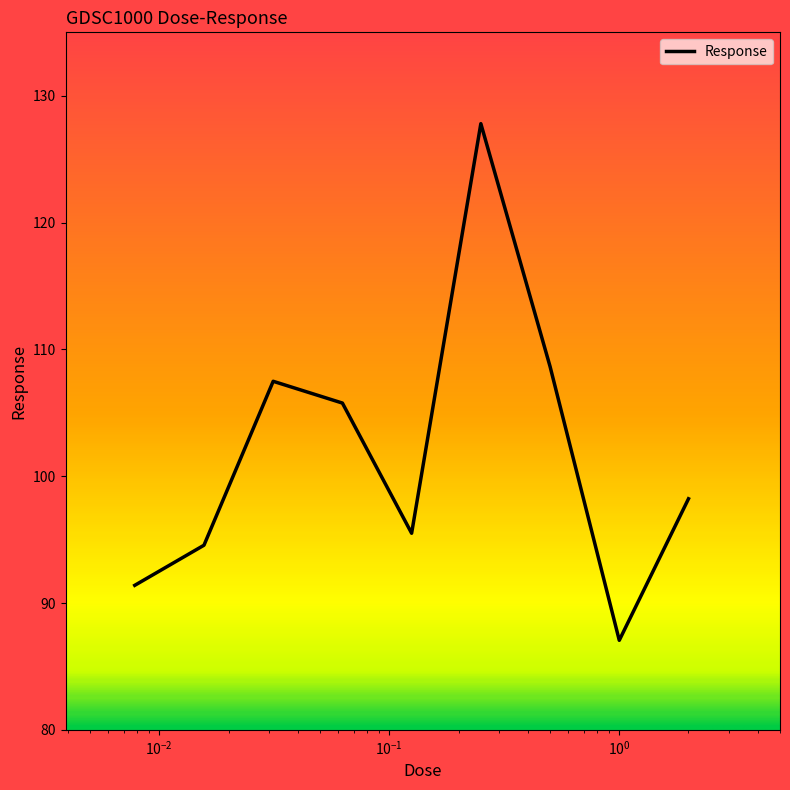

What is the minimum value shown in the chart?

87.1